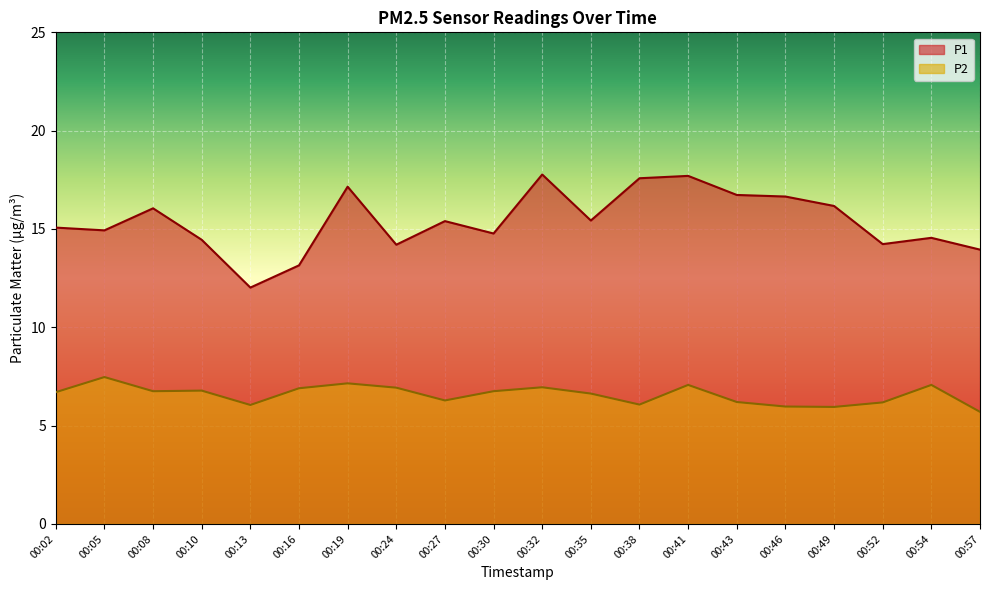

Which series has the largest total across all categories?

P1